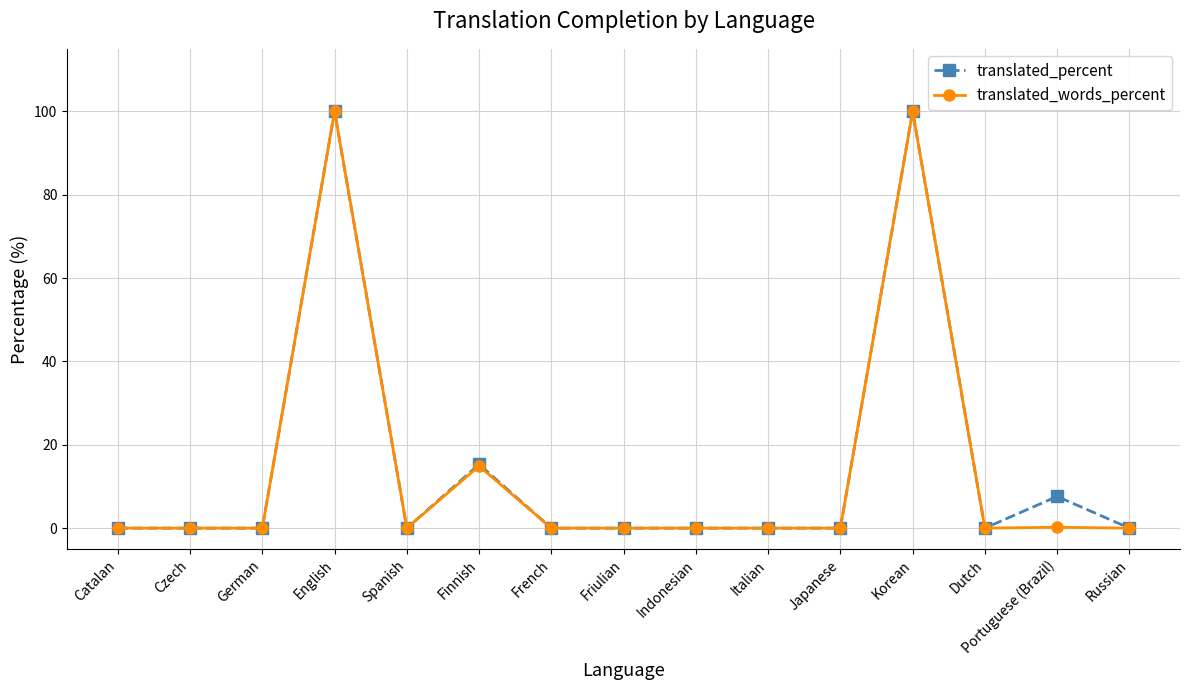

The translated_words_percent series shows -66.4 at Dutch. True or false?

False